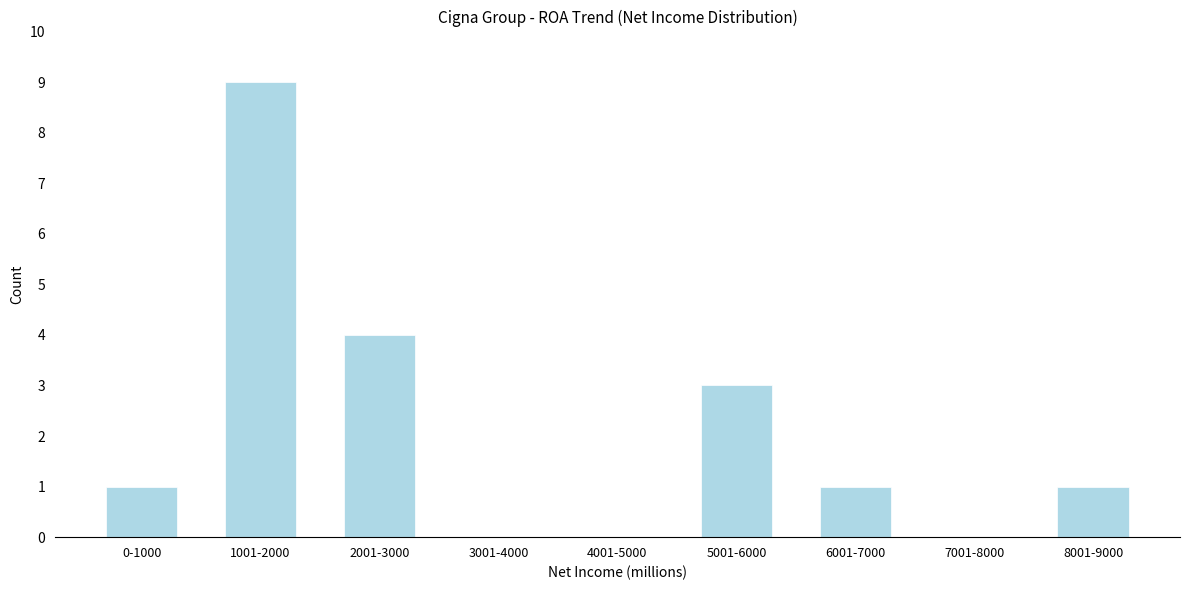

Reading left to right, extract all data points from this chart.

0-1000=1	1001-2000=9	2001-3000=4	3001-4000=0	4001-5000=0	5001-6000=3	6001-7000=1	7001-8000=0	8001-9000=1